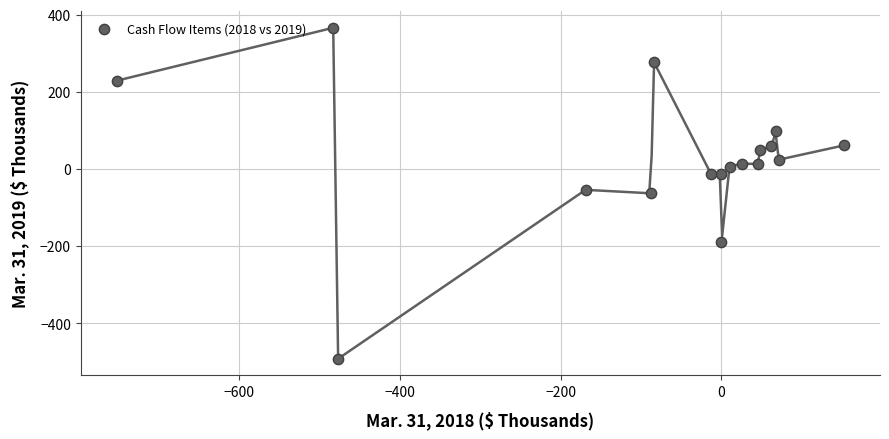

What is the range of X values (max minus min)?

904